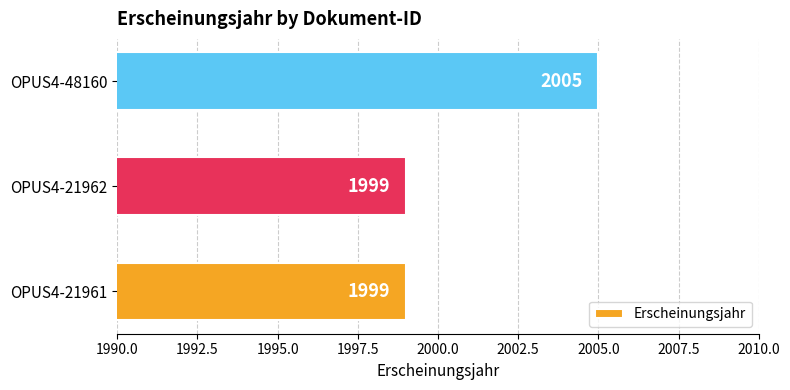

Count the values in the range 1999 to 2005.

3